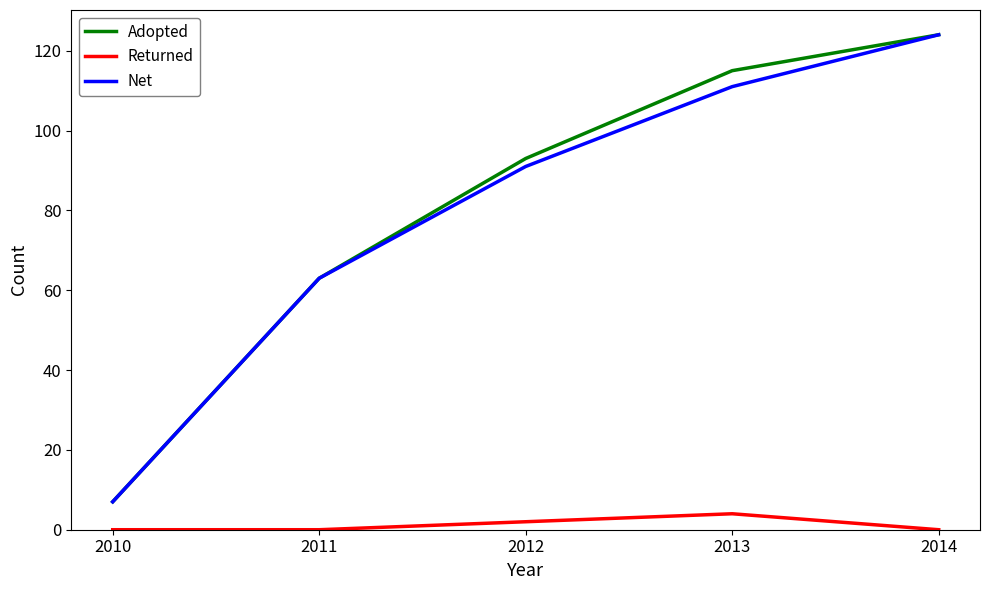

Which series changed the most between 2012 and 2014?

Net